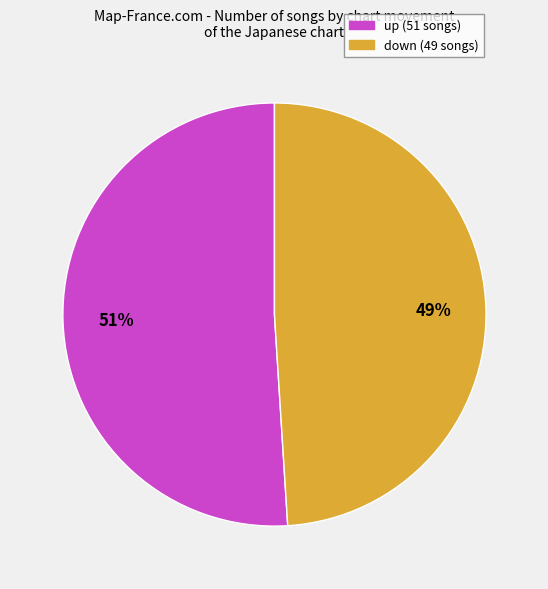

What is the ratio of the value at up to the value at down?

1.0